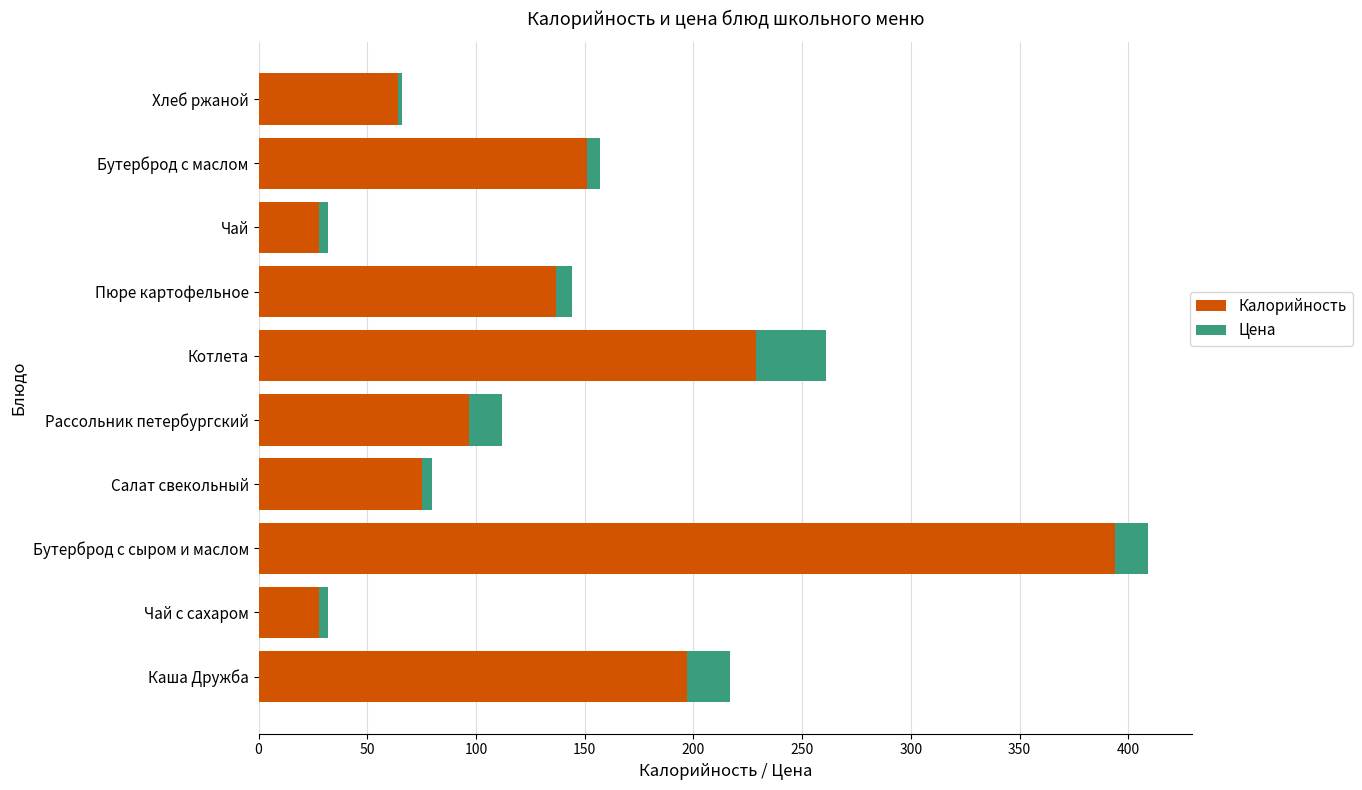

What is the difference between the maximum and minimum values in the Калорийность series?

366